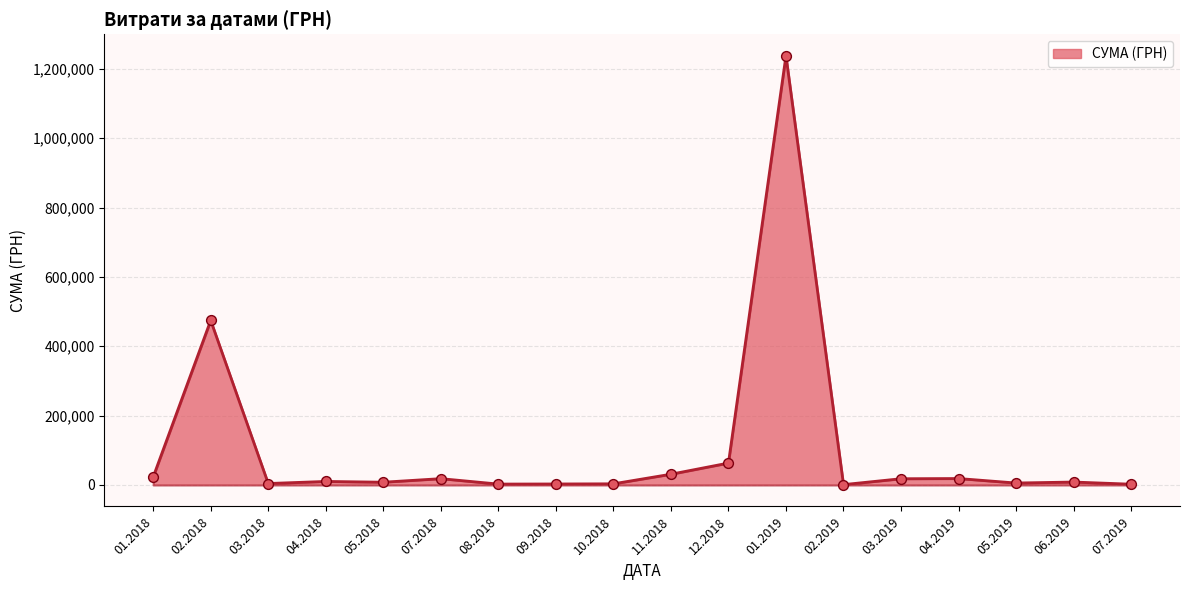

Is it true that the value at 11.2018 is 31051.1?

True